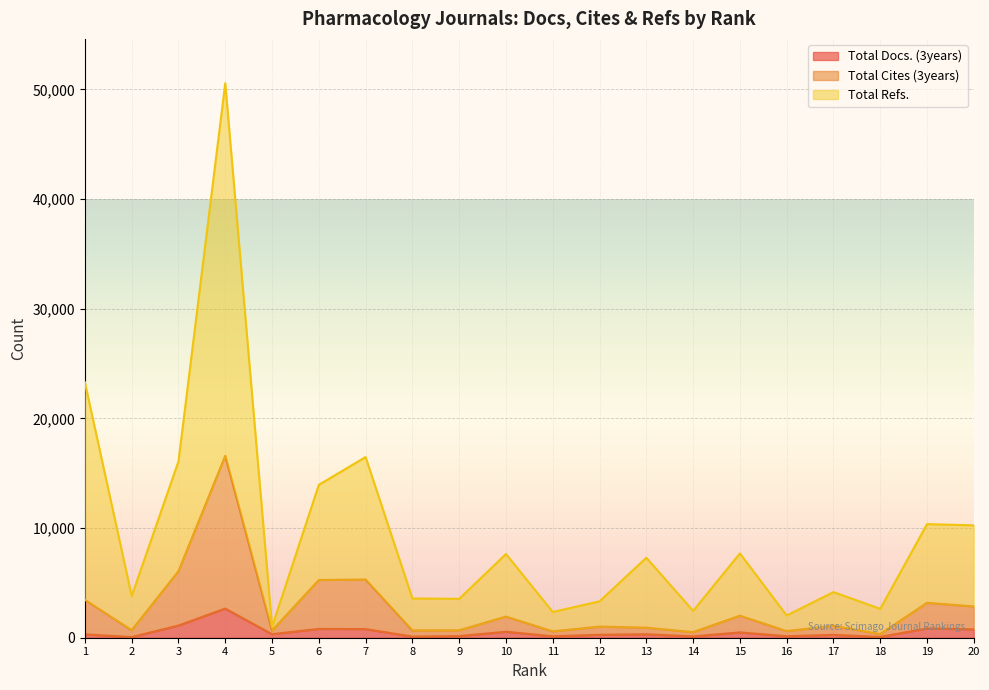

Reading left to right, list all the values displayed in this chart.

Total Docs. (3years): 306	62	1109	2658	325	804	787	103	150	545	131	268	317	121	485	137	261	73	847	765
Total Cites (3years): 3457	687	6066	16587	650	5262	5310	671	675	1927	581	1012	915	508	2008	608	1086	334	3183	2851
Total Refs.: 23278	3804	16078	50555	996	13941	16473	3577	3545	7631	2343	3320	7292	2448	7689	2030	4161	2634	10357	10245